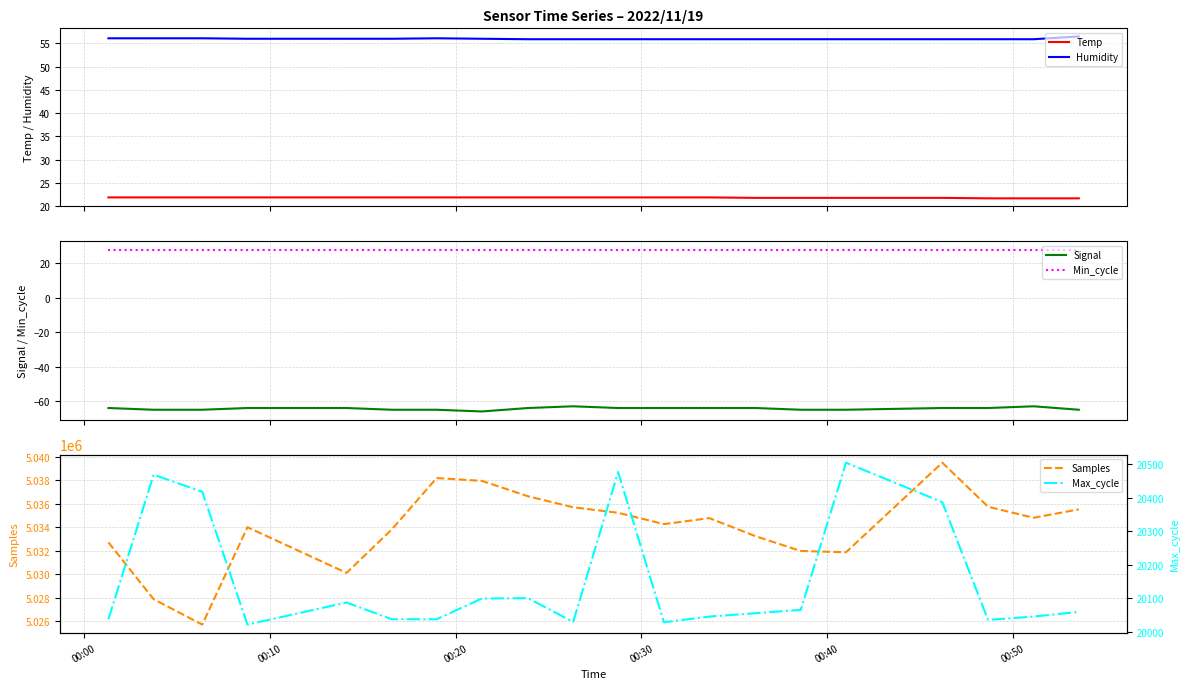

Reading left to right, what are all the values shown in this chart?

Temp: 21.9	21.9	21.9	21.9	21.9	21.9	21.9	21.9	21.9	21.9	21.9	21.9	21.9	21.8	21.8	21.8	21.8	21.7	21.7	21.7
Humidity: 56.1	56.1	56.1	56.0	56.0	56.0	56.1	56.0	55.9	55.9	55.9	55.9	55.9	55.9	55.9	55.9	55.9	55.9	55.9	56.5
Signal: -64.0	-65.0	-65.0	-64.0	-64.0	-65.0	-65.0	-66.0	-64.0	-63.0	-64.0	-64.0	-64.0	-64.0	-65.0	-65.0	-64.0	-64.0	-63.0	-65.0
Min_cycle: 28.0	28.0	28.0	28.0	28.0	28.0	28.0	28.0	28.0	28.0	28.0	28.0	28.0	28.0	28.0	28.0	28.0	28.0	28.0	28.0
Samples: 5032704.0	5027859.0	5025696.0	5033995.0	5030101.0	5033801.0	5038183.0	5037946.0	5036633.0	5035694.0	5035226.0	5034261.0	5034768.0	5033228.0	5031970.0	5031862.0	5039495.0	5035738.0	5034799.0	5035517.0
Max_cycle: 20037.0	20469.0	20418.0	20021.0	20087.0	20037.0	20037.0	20099.0	20100.0	20029.0	20477.0	20028.0	20045.0	20055.0	20065.0	20505.0	20387.0	20035.0	20045.0	20059.0